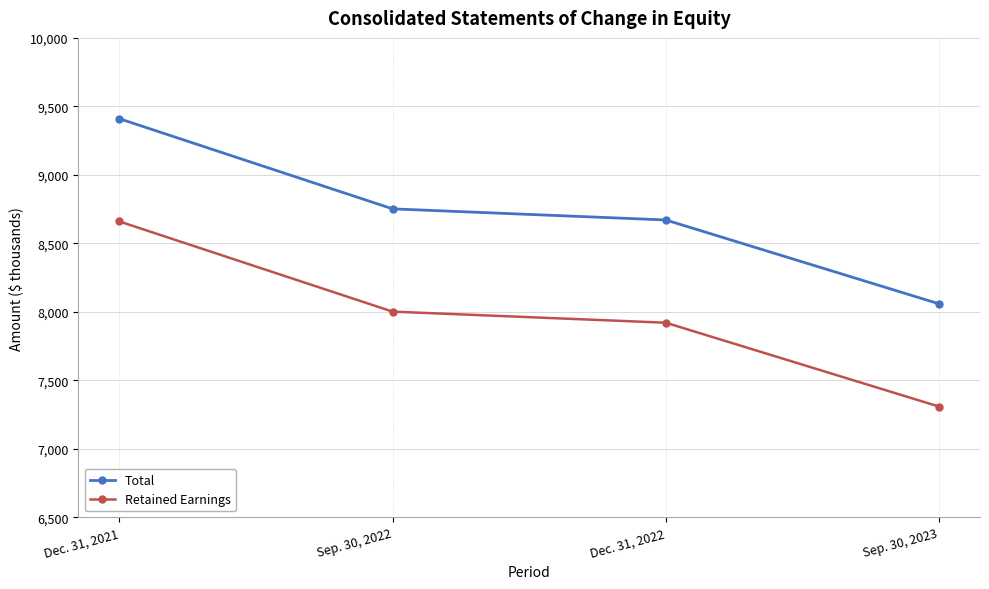

List the series in order of their peak value, highest first.

Total, Retained Earnings